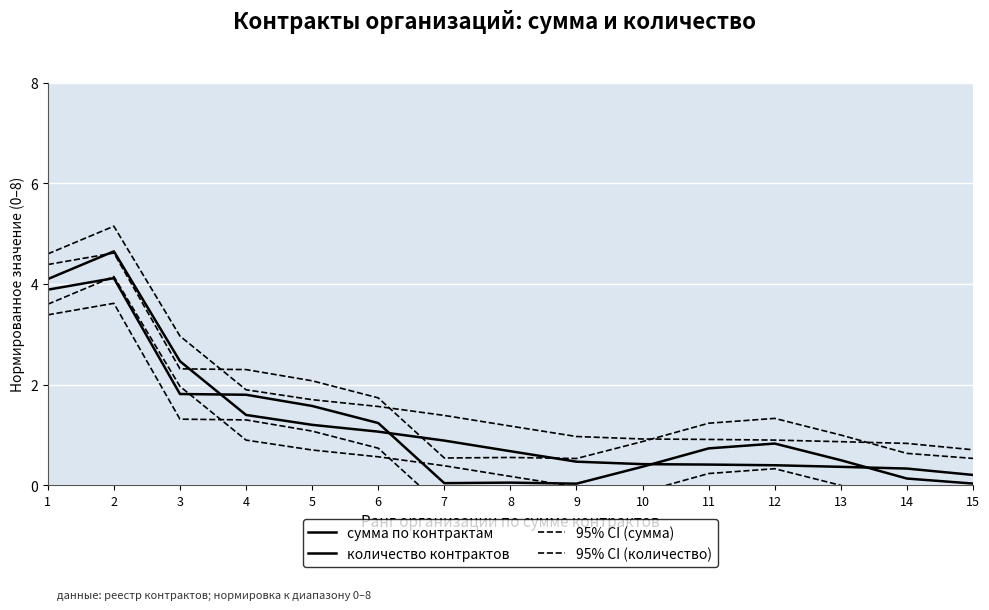

Between 4 and 8, which is larger?

4